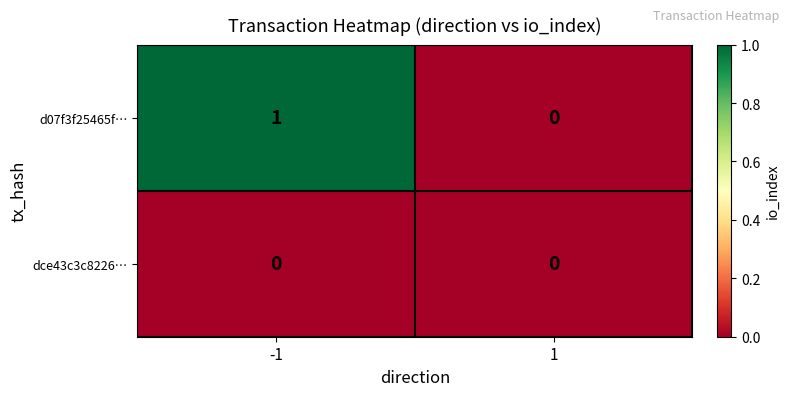

Which series has the largest total across all categories?

d07f3f25465f…